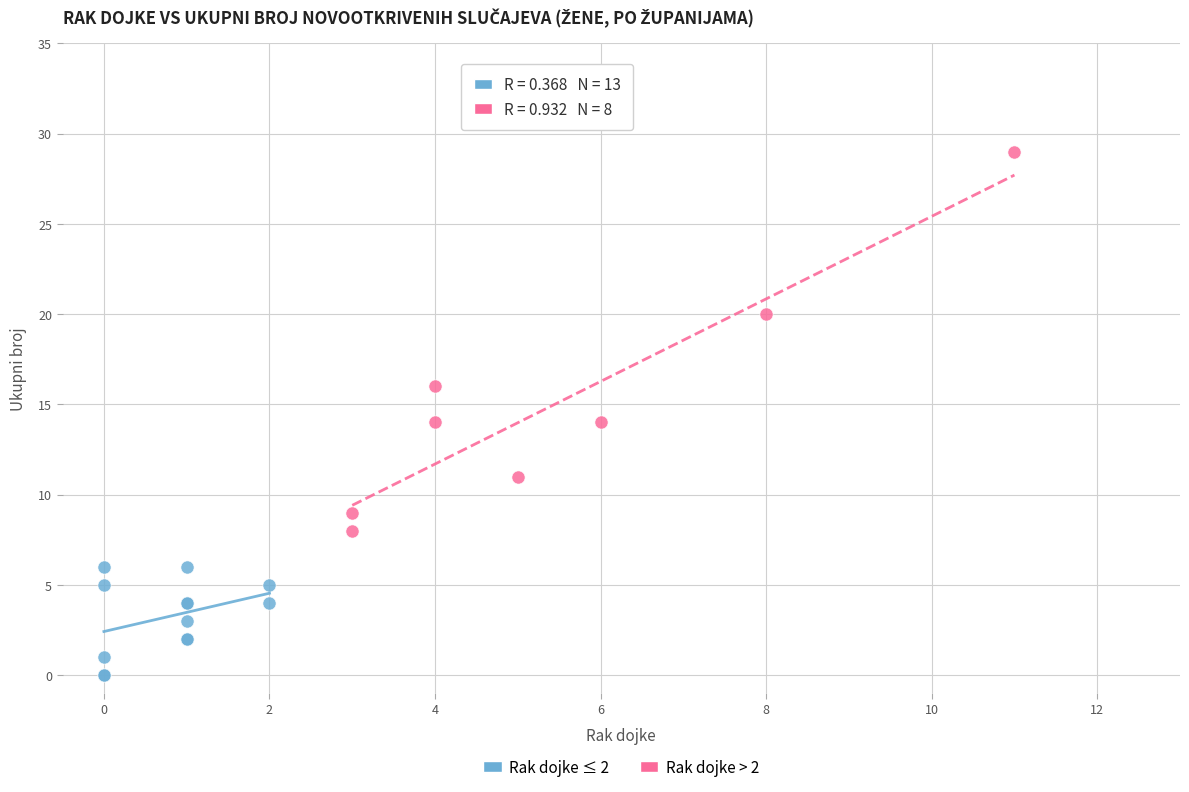

Which series contains the lowest Y value?

Rak dojke ≤ 2